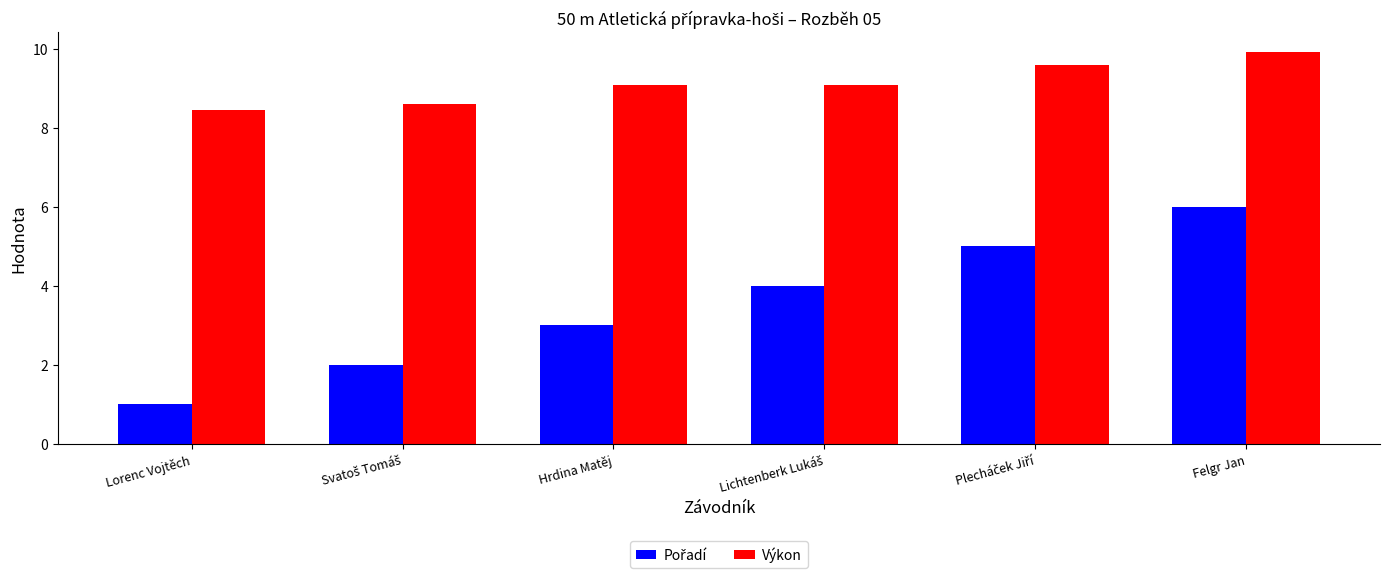

What is the difference between the highest and lowest values at Felgr Jan?

3.9